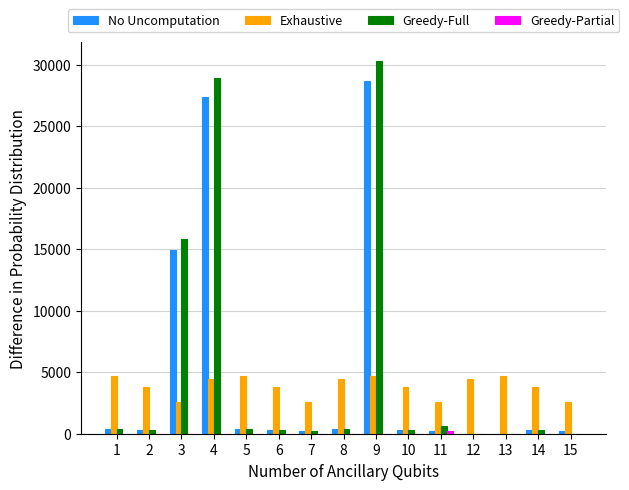

What is the greatest value displayed?

30308.0